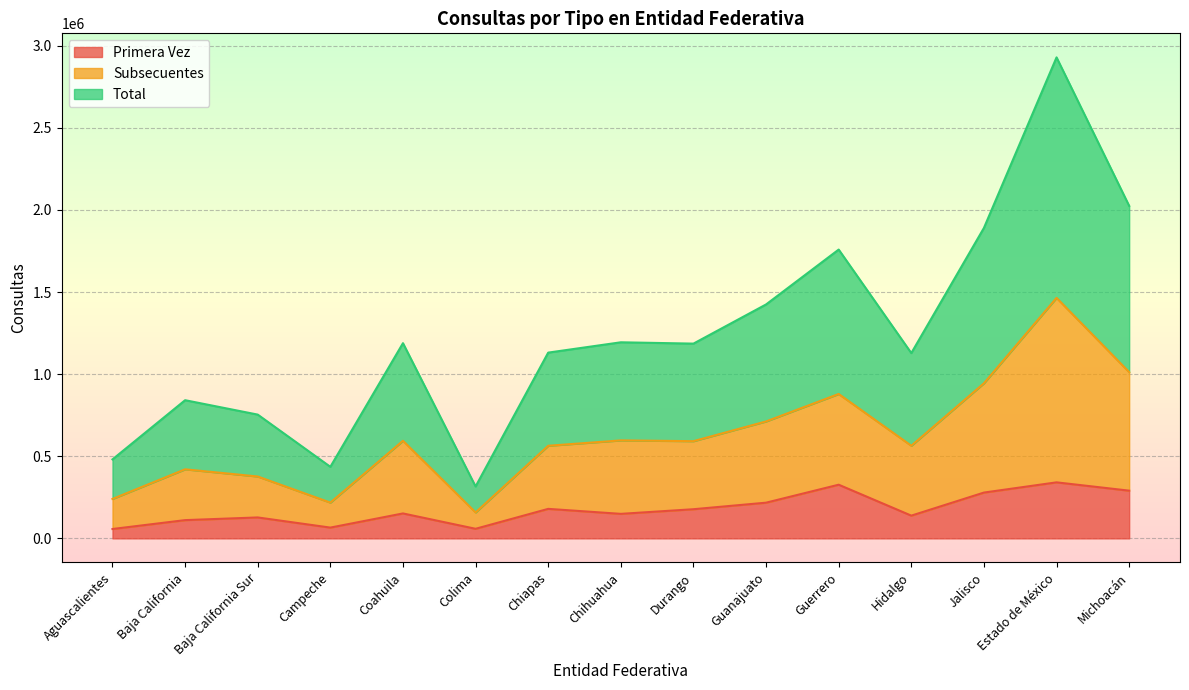

How many series are shown in this chart?

3